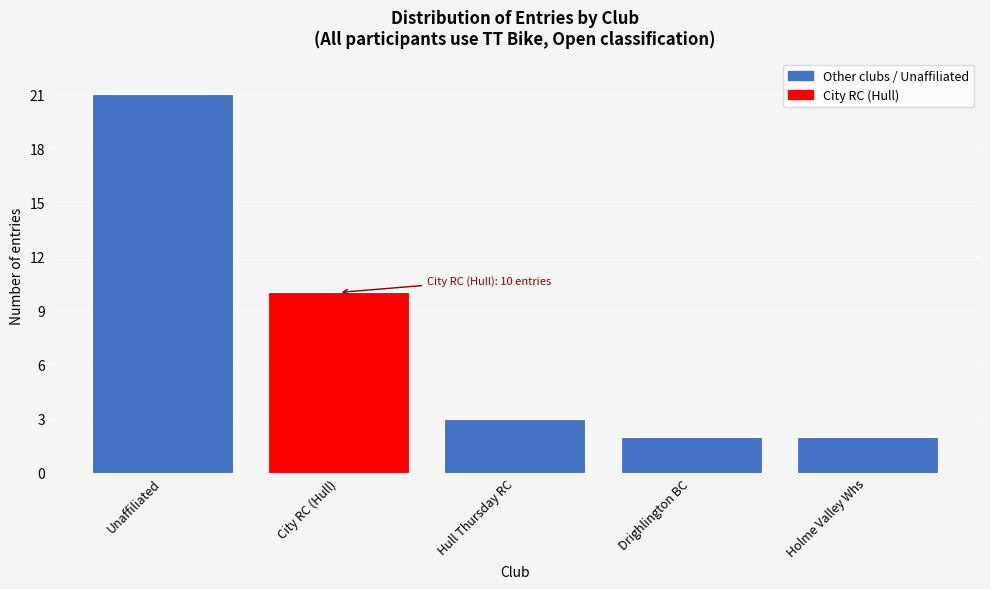

Reading right to left, what are all the values shown in this chart?

2	2	3	10	21